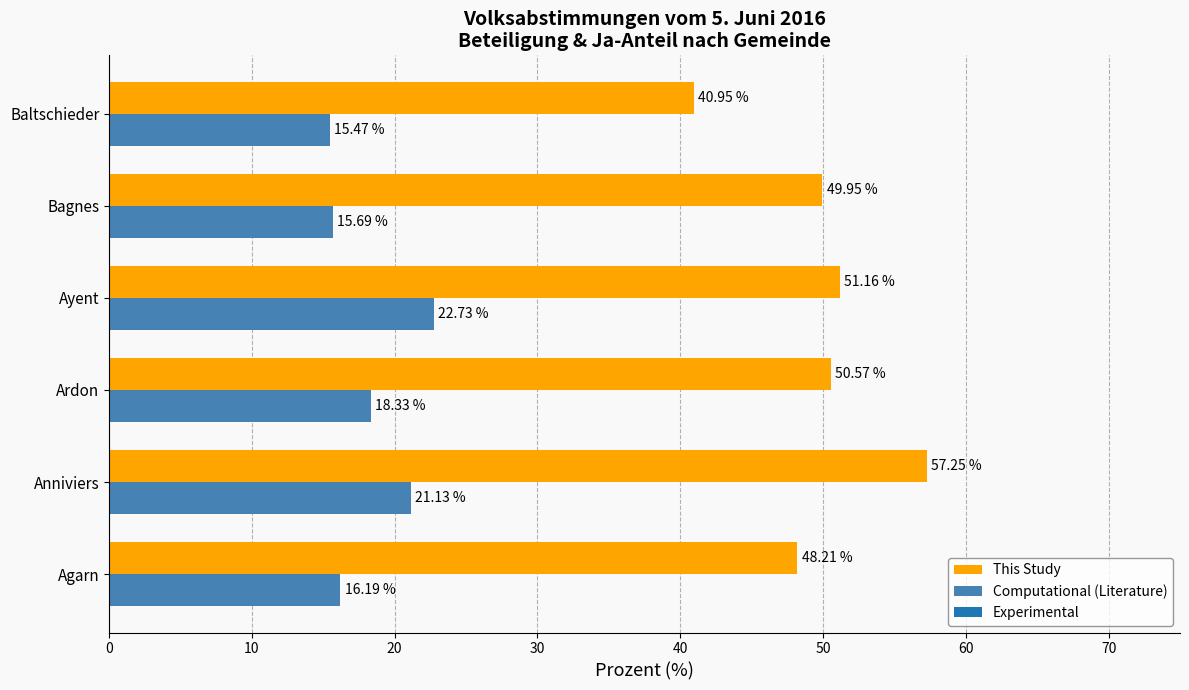

How many distinct data groups are displayed?

2